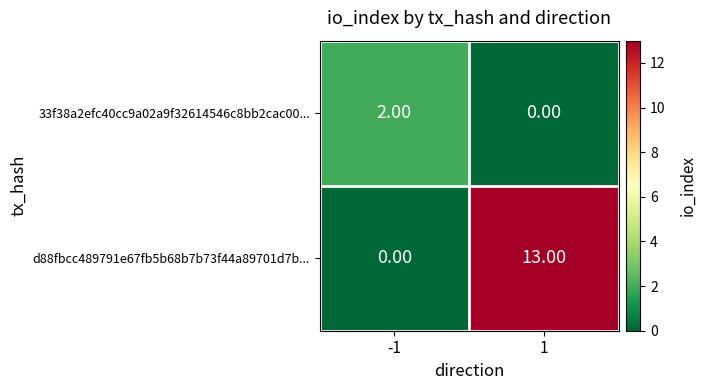

Which series has the largest total across all categories?

d88fbcc489791e67fb5b68b7b73f44a89701d7b...